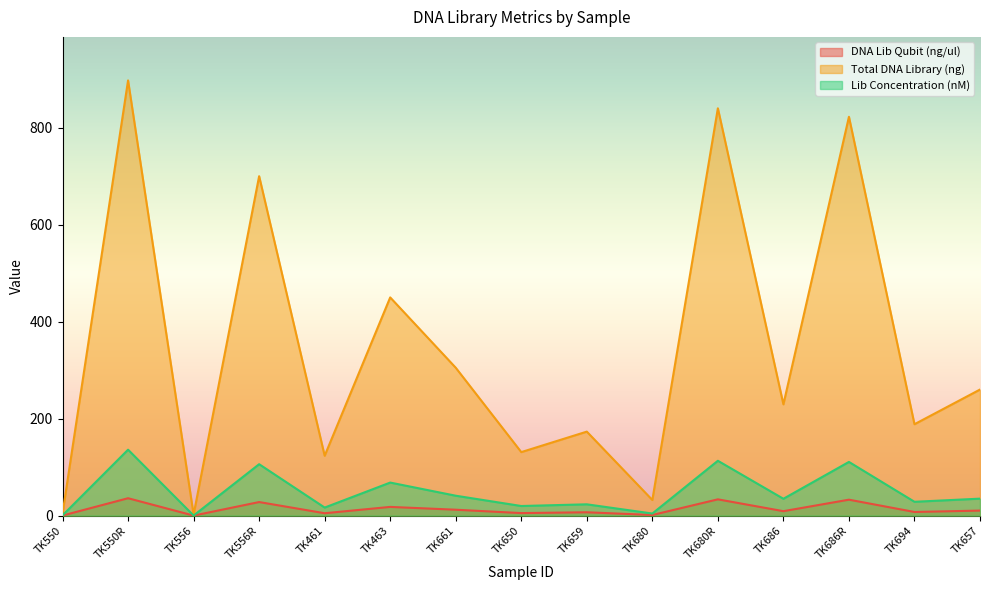

In DNA Lib Qubit (ng/ul), how many points are higher than both neighbors (excluding endpoints)?

6